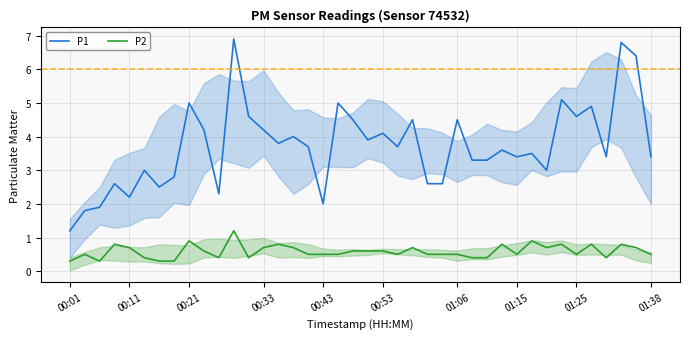

Which label corresponds to the smallest value in the chart?

00:01